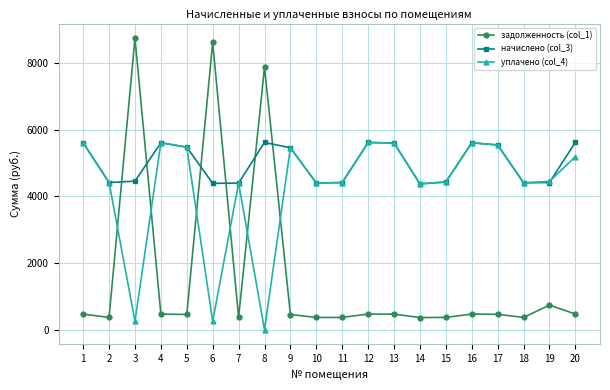

What is the value of the уплачено (col_4) point at the 12th from the left?

5613.8